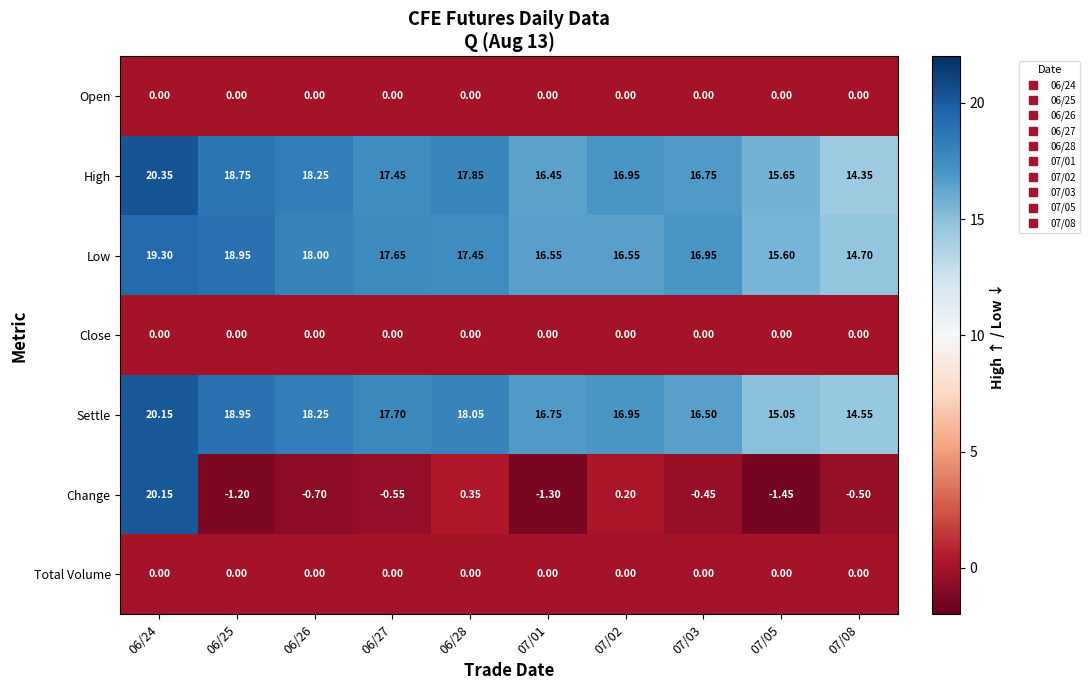

Between 06/26 and 07/02, which series saw the biggest shift?

Low